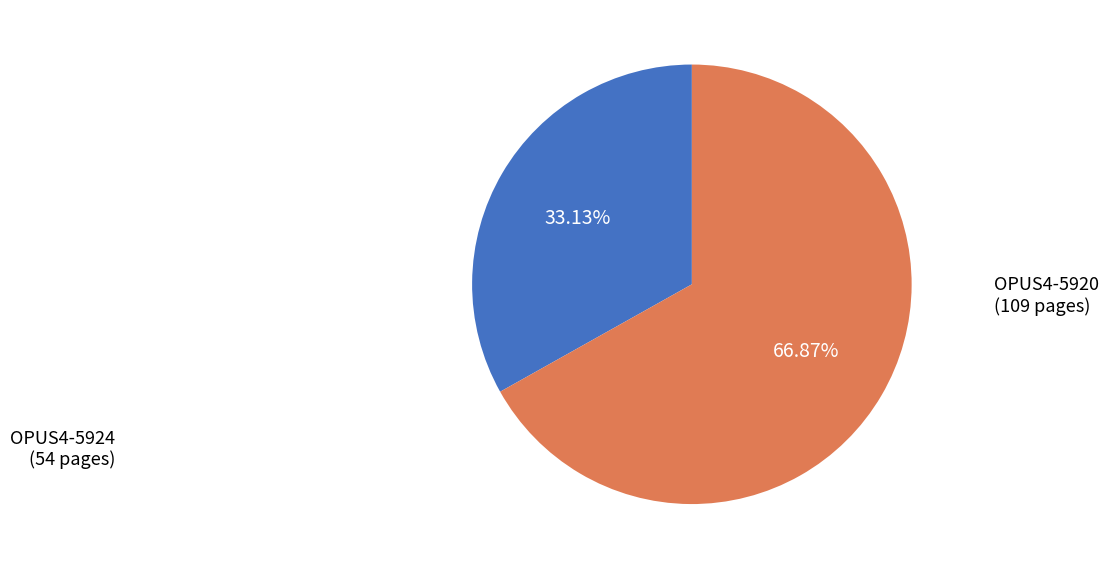

Is there any slice that represents more than half of the pie?

Yes